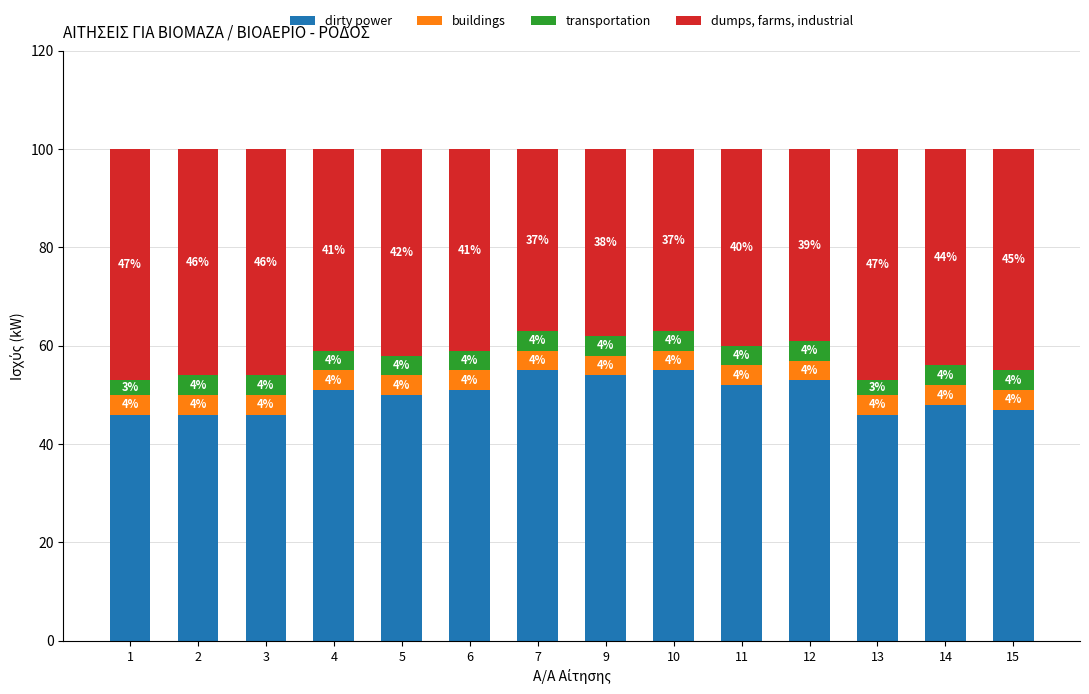

What is the total value across all series at 7?

100